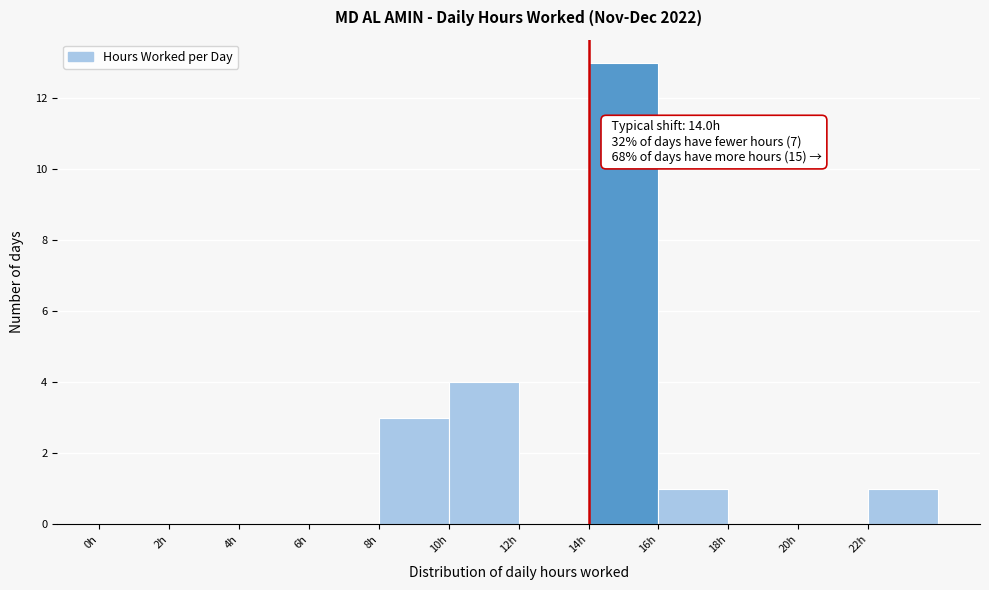

Over which range of the x-axis is the bar tallest?

14 to 16